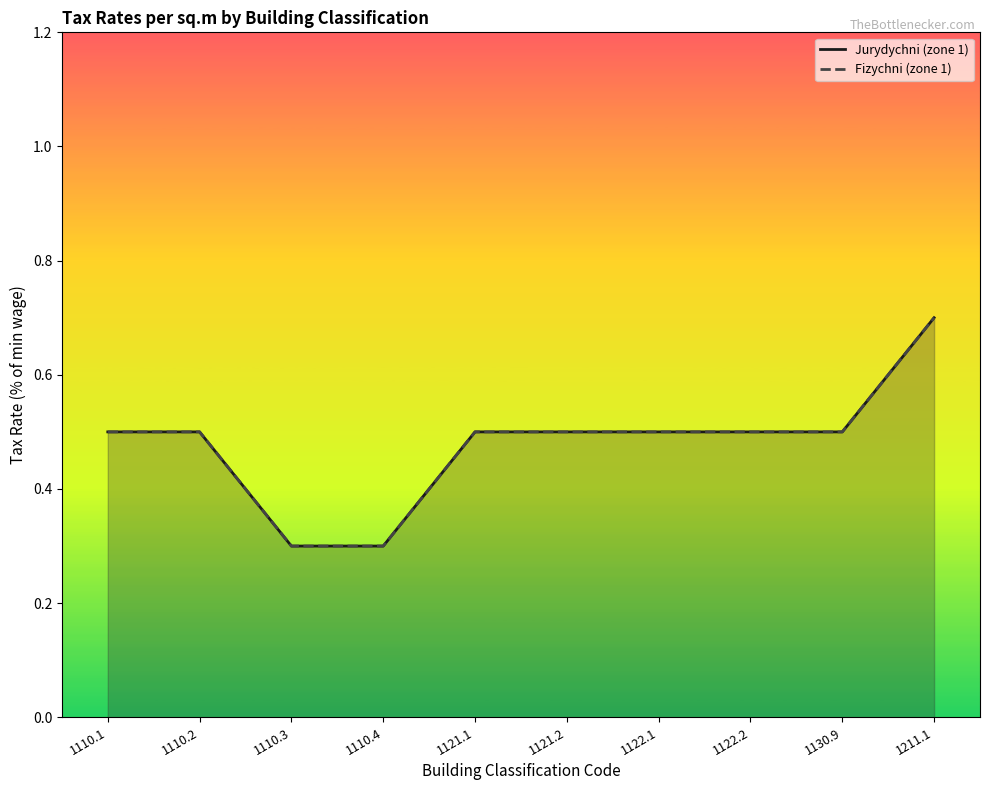

What are all the series names shown in the legend?

Jurydychni (zone 1), Fizychni (zone 1)